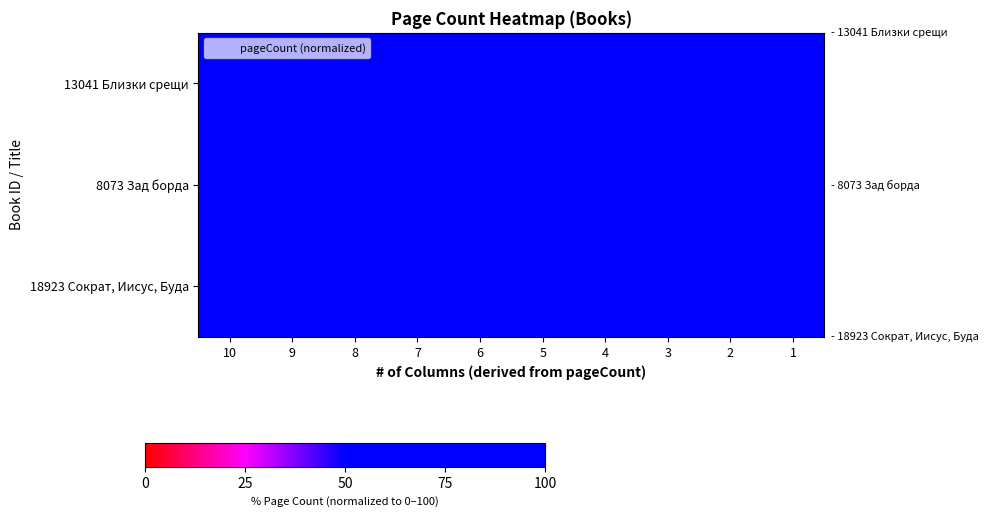

Which has a higher value, 6 or 2?

2